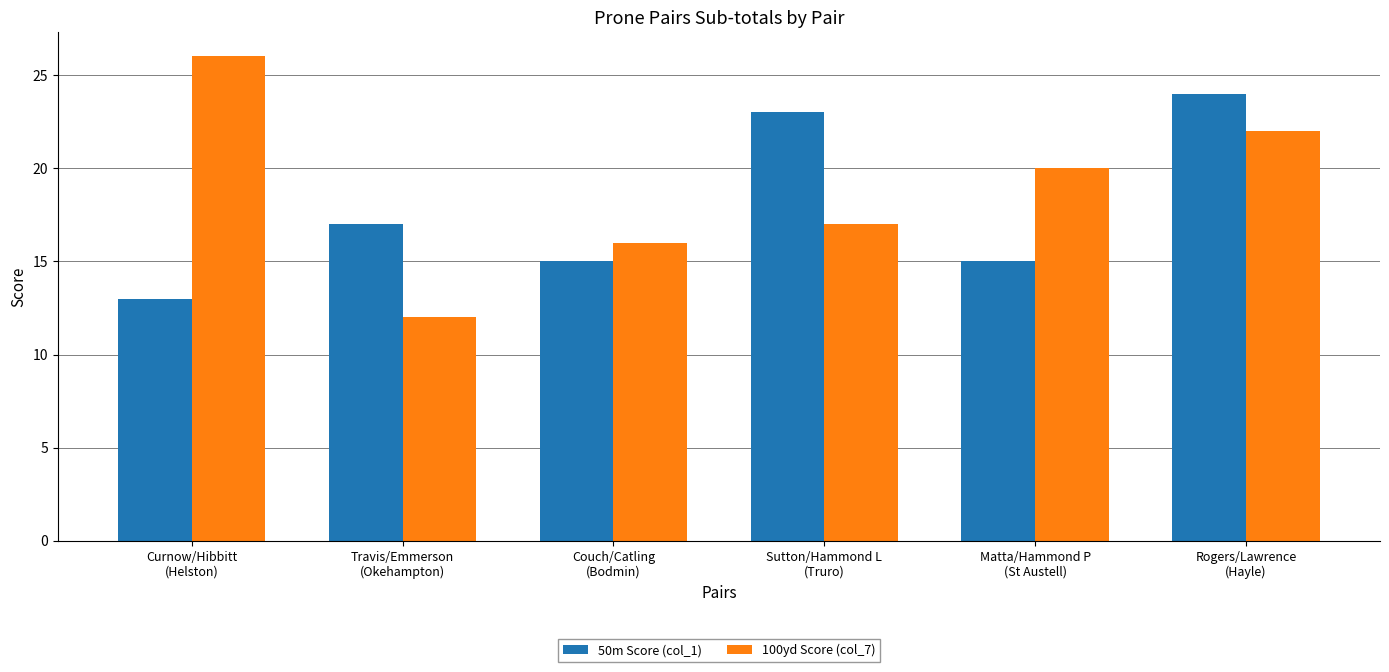

At which category is the sum across all series the highest?

Rogers/Lawrence
(Hayle)